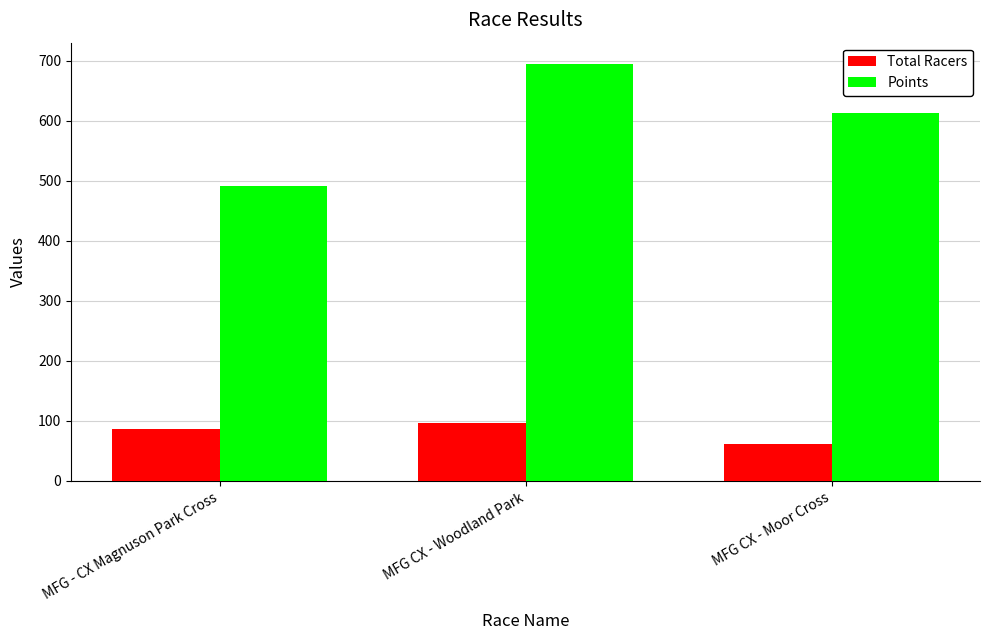

The Total Racers series shows 143.6 at MFG CX - Woodland Park. True or false?

False